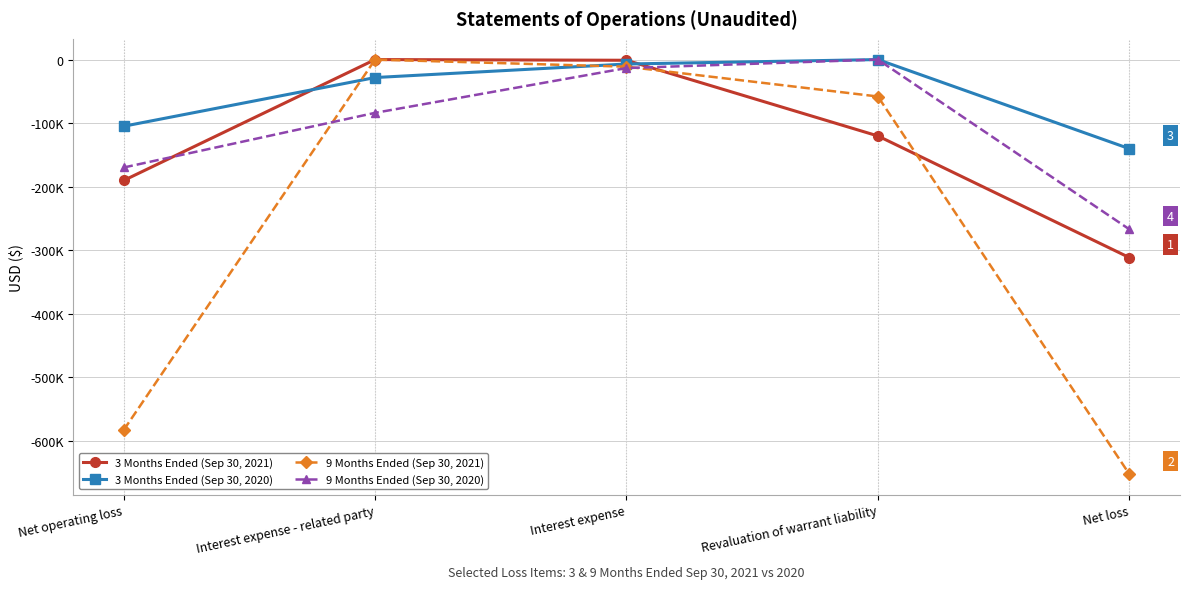

Does the chart display data point markers on the line(s)?

Yes